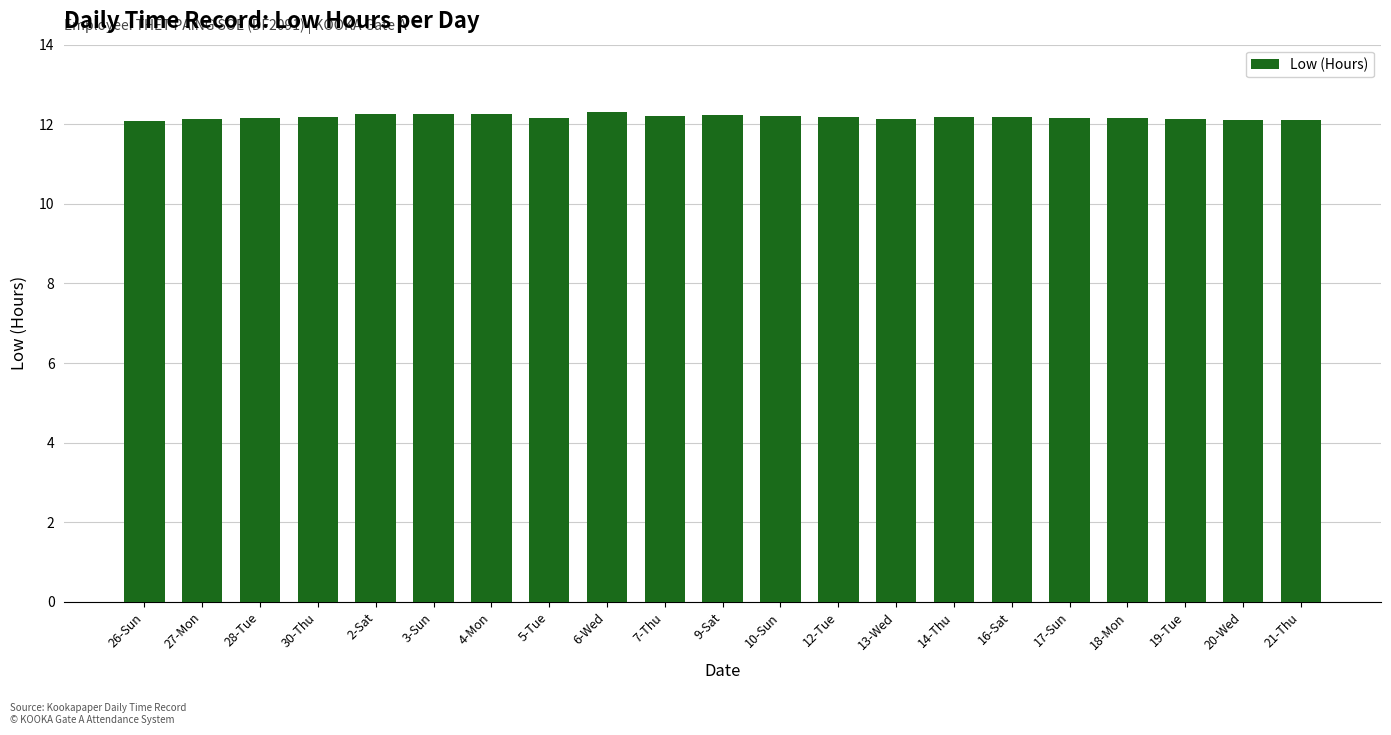

What is the smallest value displayed?

12.1